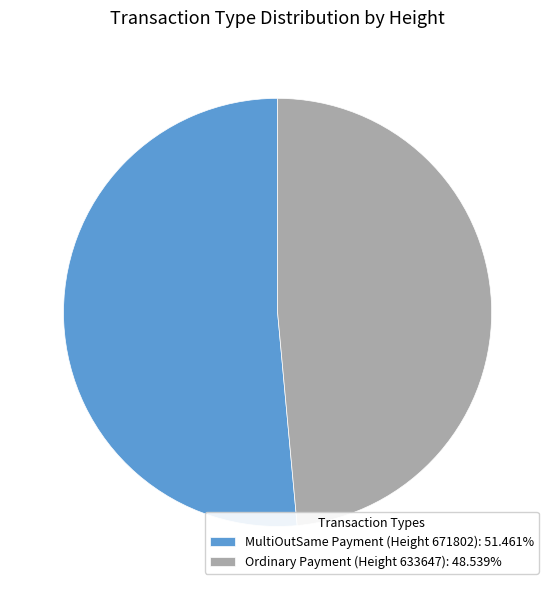

What is the smallest slice in the pie chart?

Ordinary Payment (Height 633647)